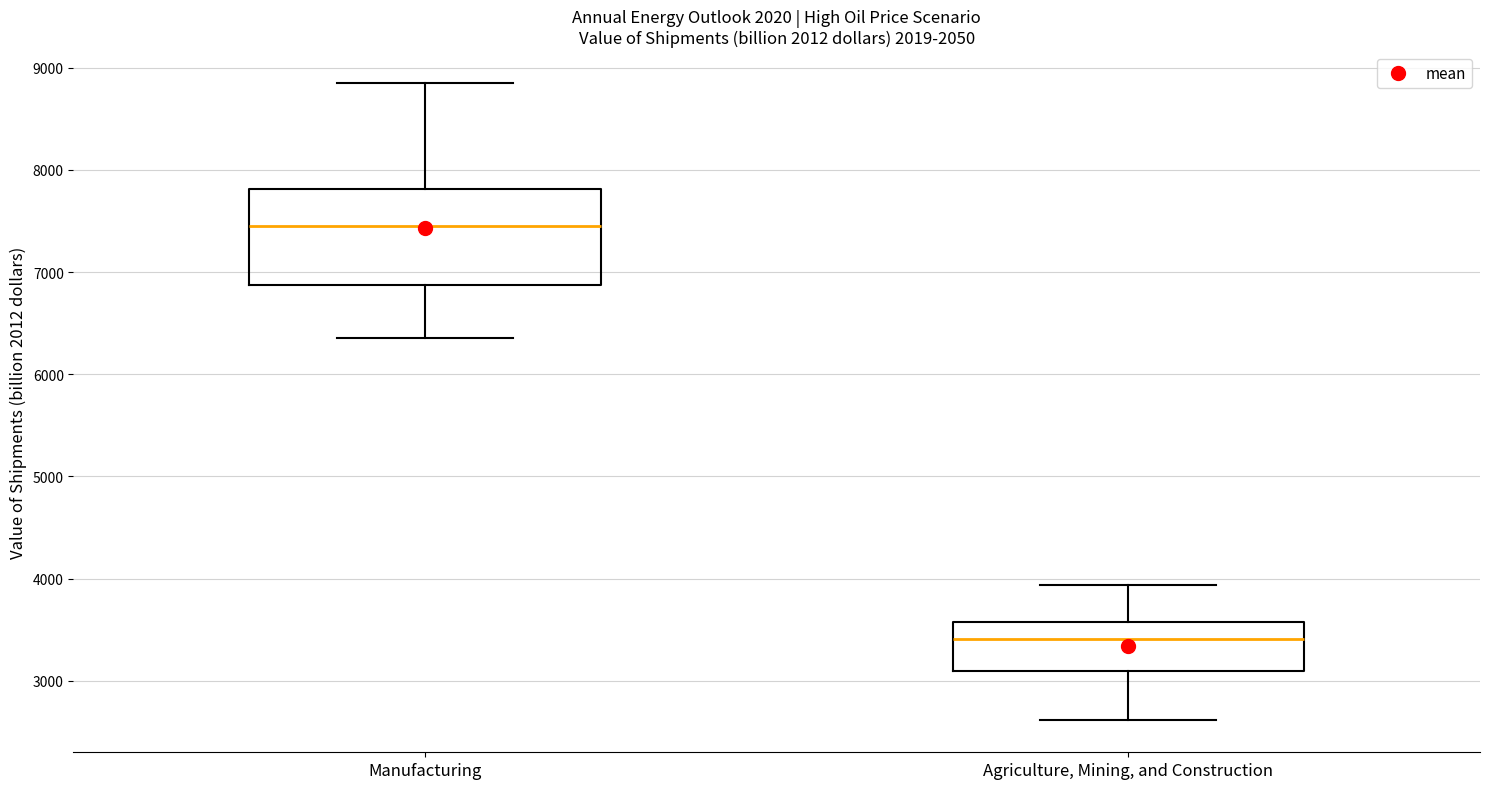

Where does the median line of the box for Agriculture, Mining, and Construction sit on the y-axis? The values are not printed on the chart, so give them approximately, as read against the axis.

3400